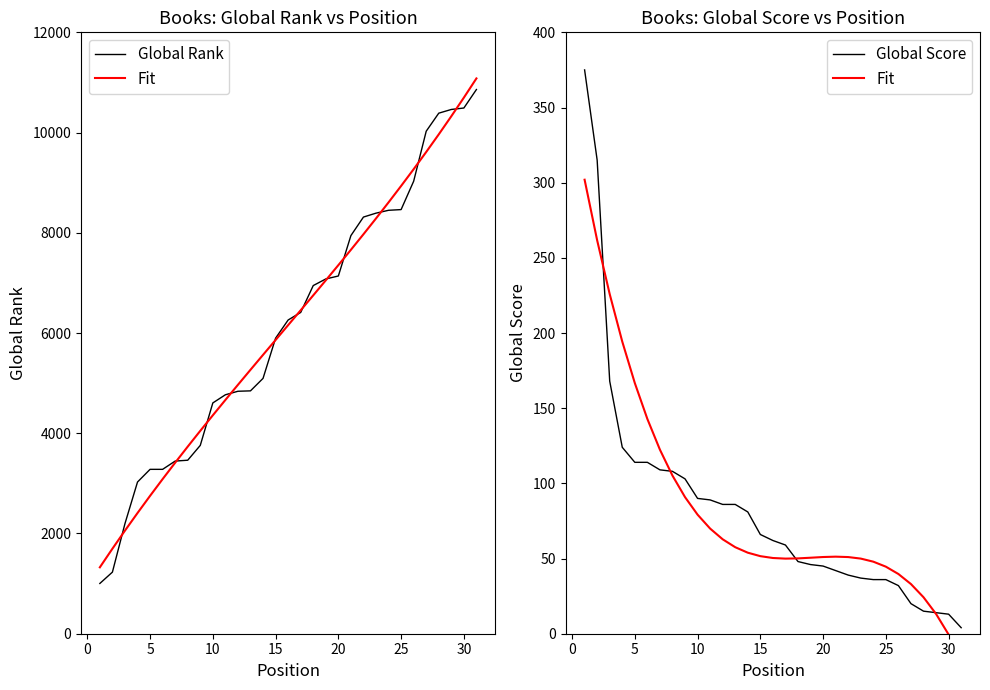

True or false: Fit and Global Score cross at least once.

True